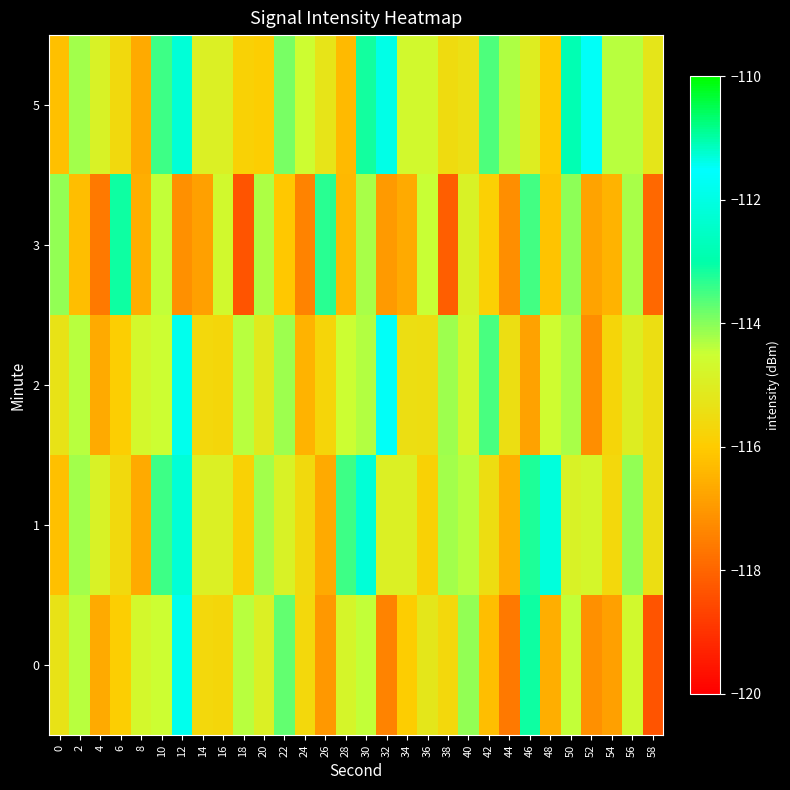

Which series changed the most between 2 and 24?

2